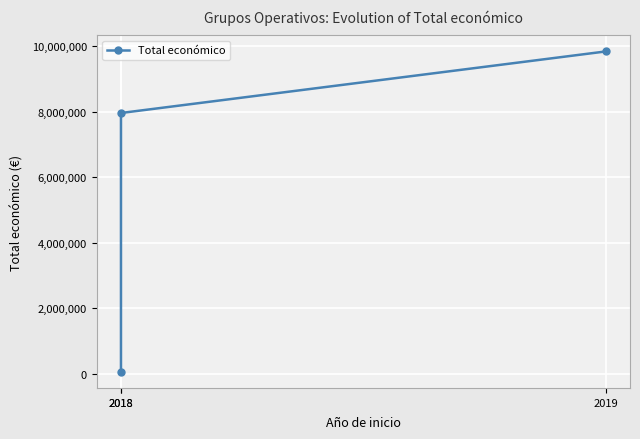

List the labels in order of value, largest first.

2019, 2018, 2018